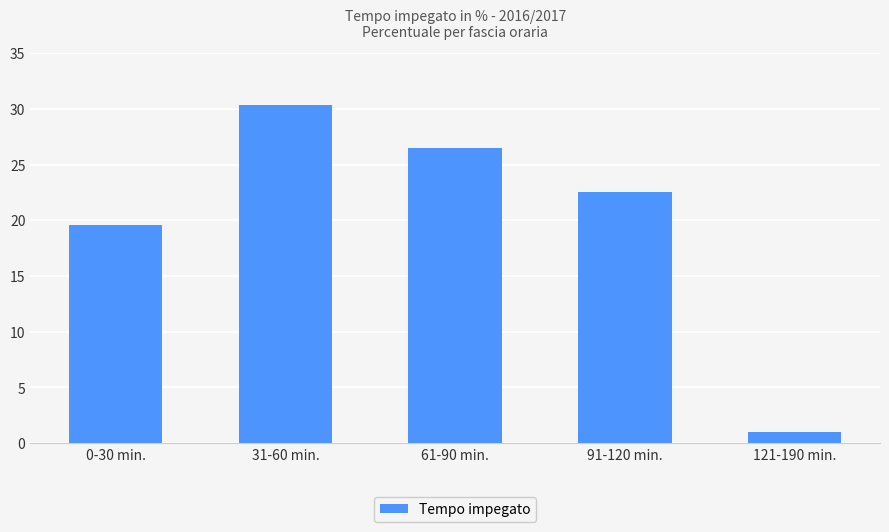

Approximately how many times larger is the value at 0-30 min. compared to 91-120 min.?

0.9